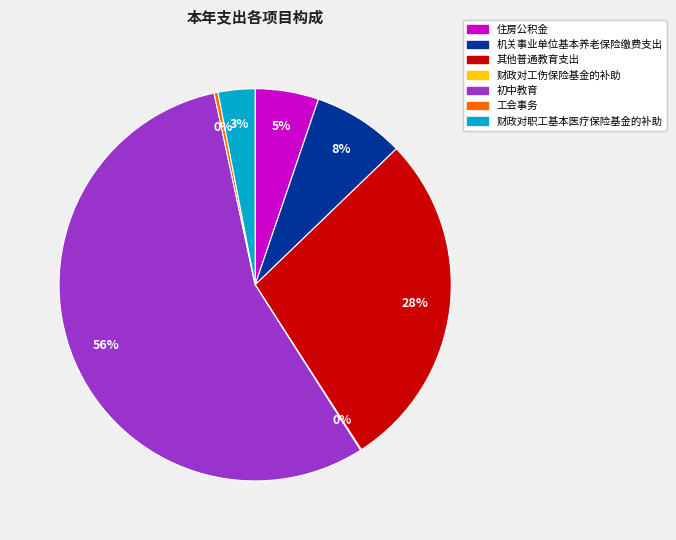

To the nearest percent, what portion does 初中教育 represent?

56%